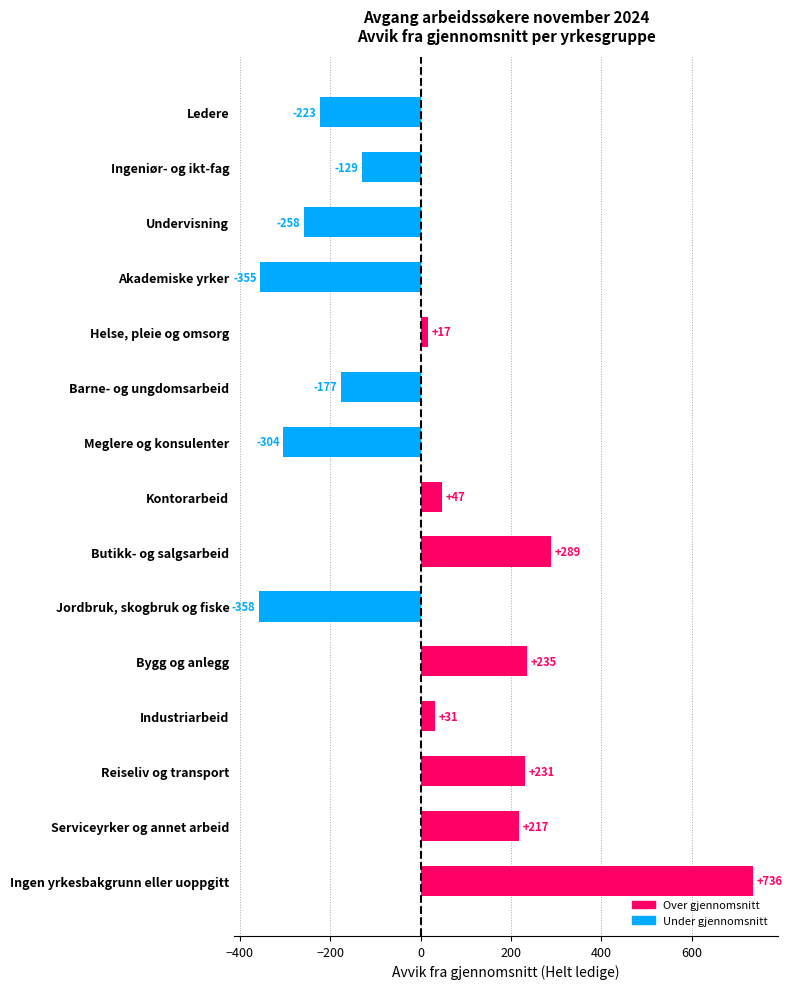

Where is the data nearest to the value 189?

Serviceyrker og annet arbeid